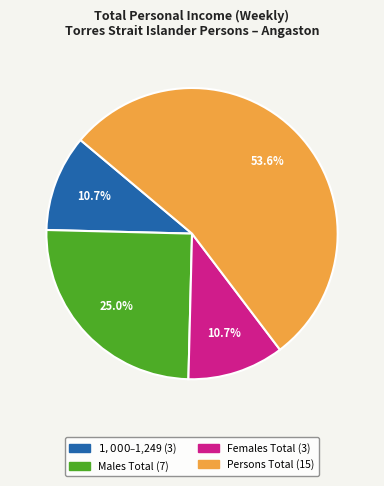

Is there any slice that represents more than half of the pie?

Yes